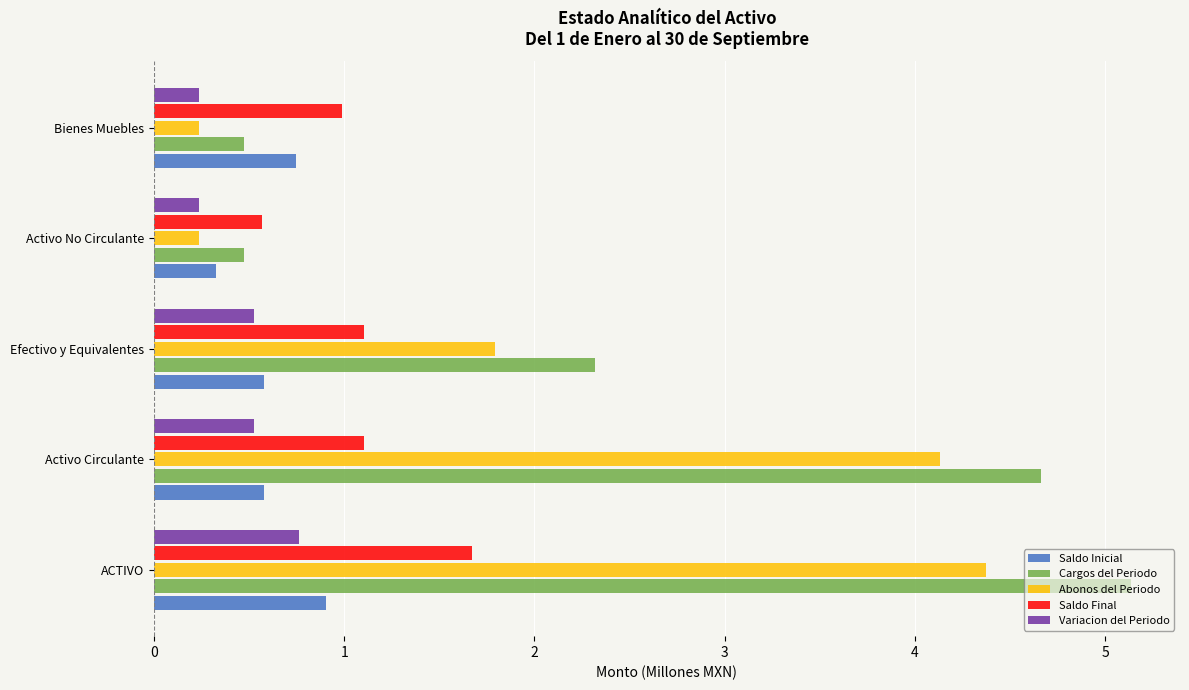

What is the sum of all Saldo Inicial values?

3.1